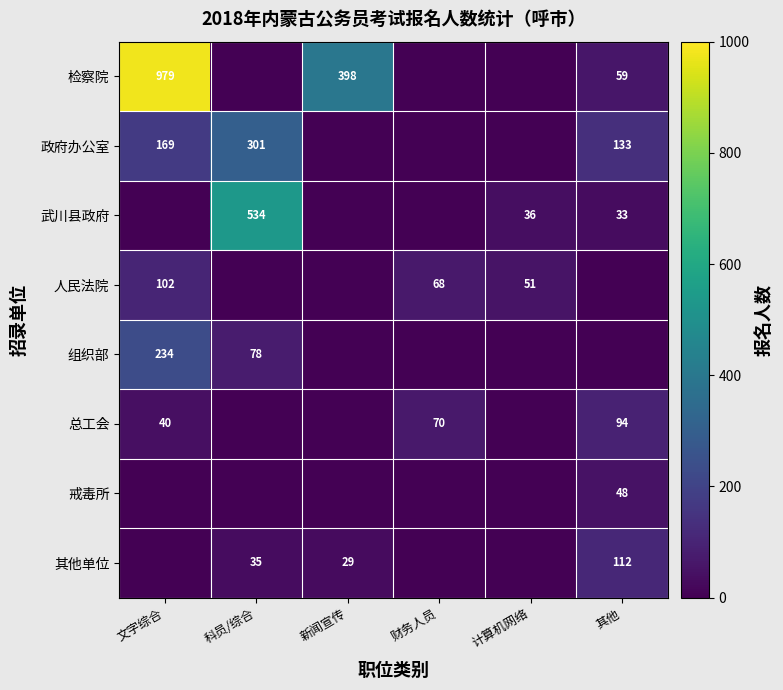

Which has a higher value, 新闻宣传 or 其他?

新闻宣传